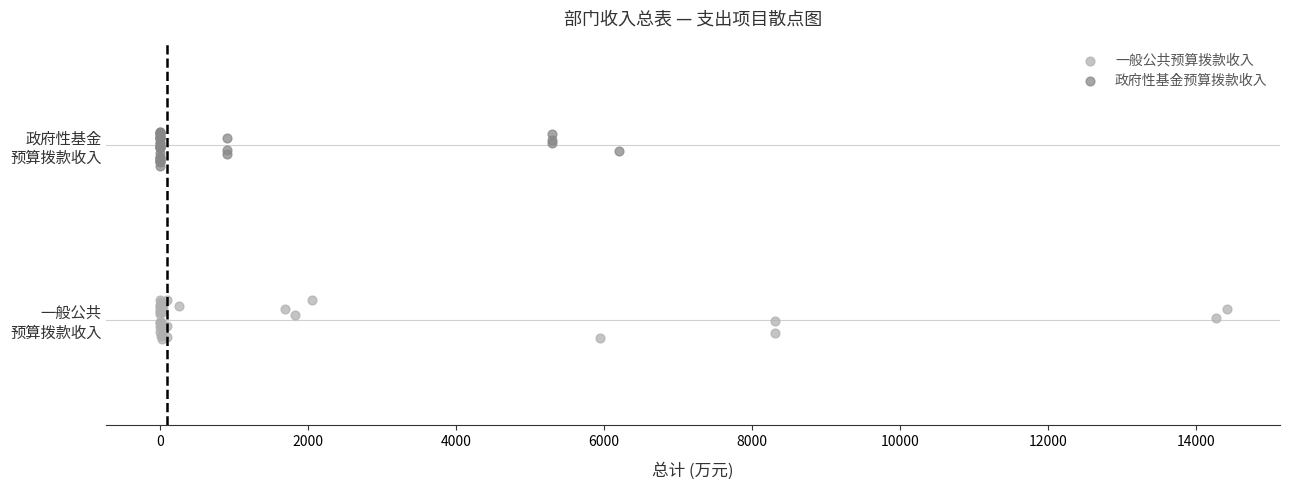

What are all the series names shown in the legend?

一般公共预算拨款收入, 政府性基金预算拨款收入